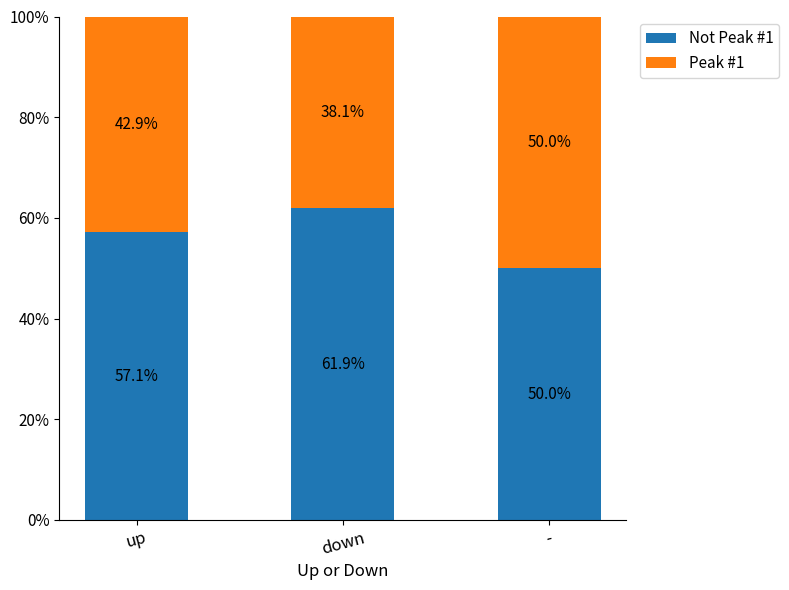

What is the total value across all series at down?

100.0